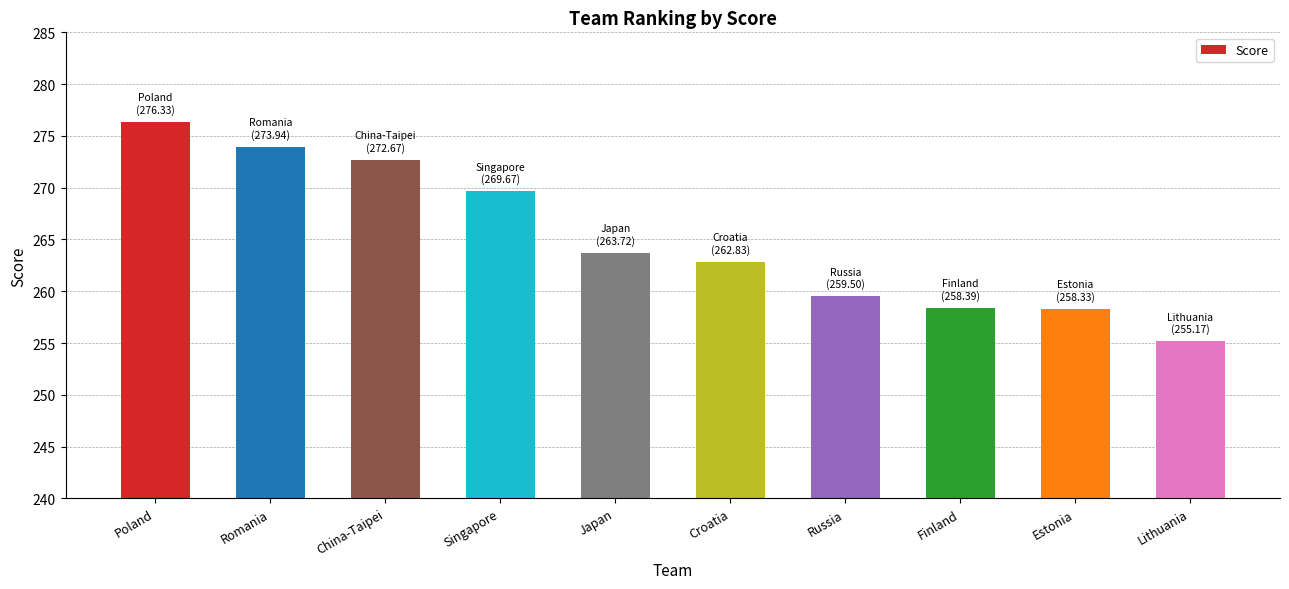

How many data points does each series have?

10